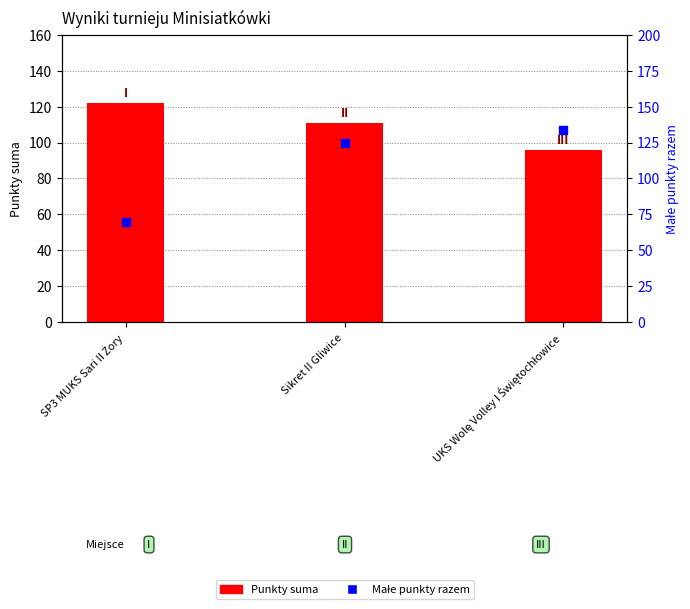

Which series contains the lowest Y value?

Małe punkty razem